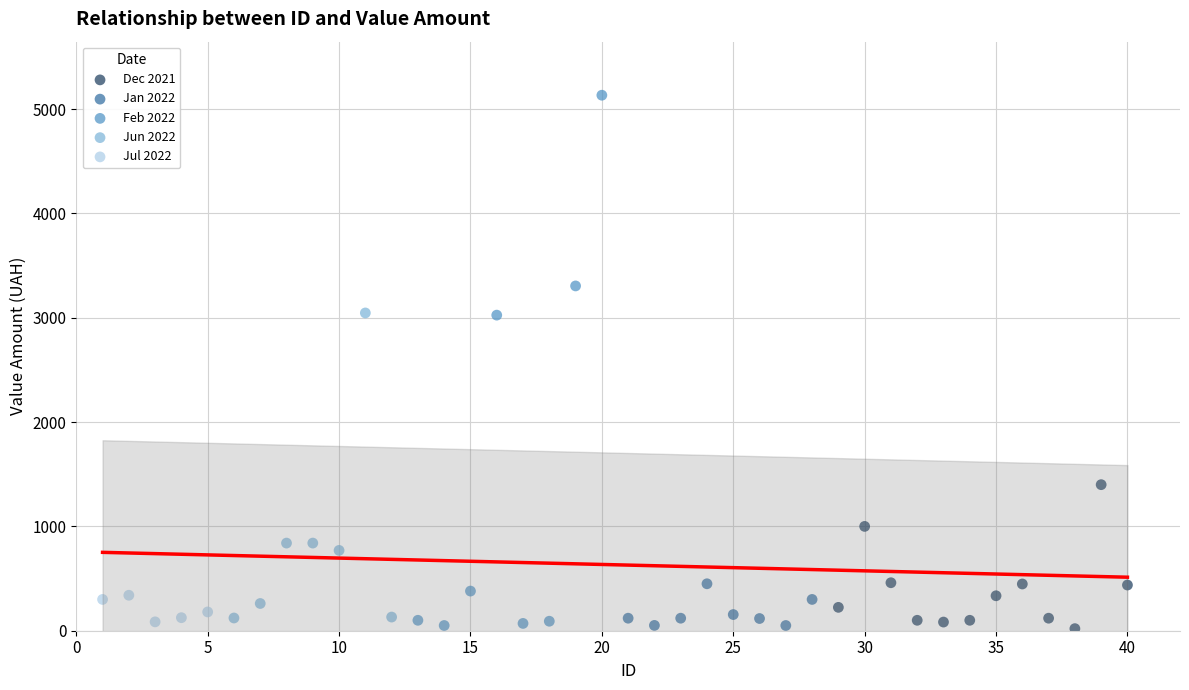

Which series contains the highest Y value?

Feb 2022